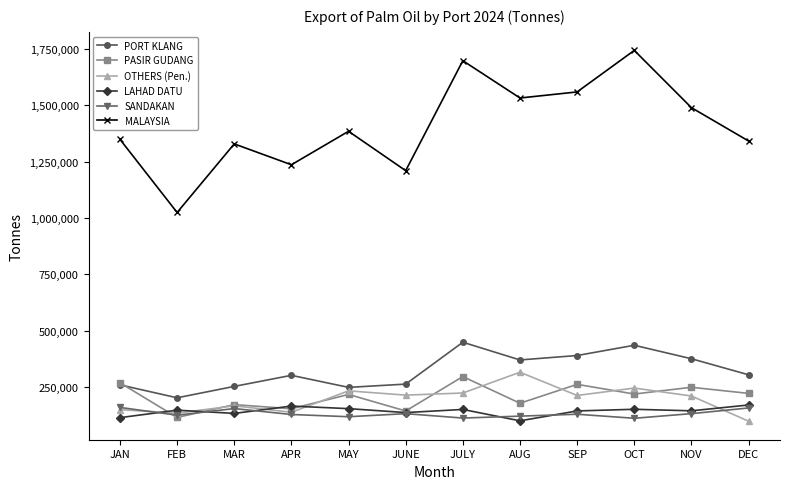

True or false: PASIR GUDANG and MALAYSIA intersect in this chart.

False